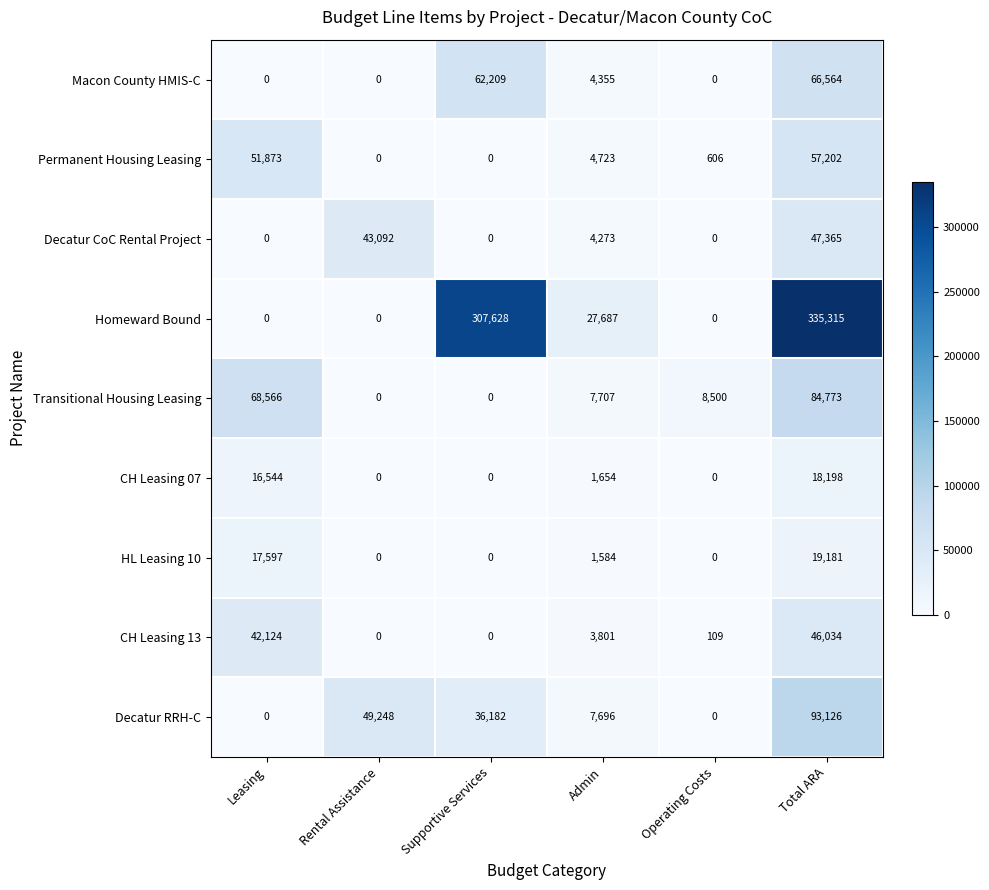

What is the maximum value for CH Leasing 13?

46034